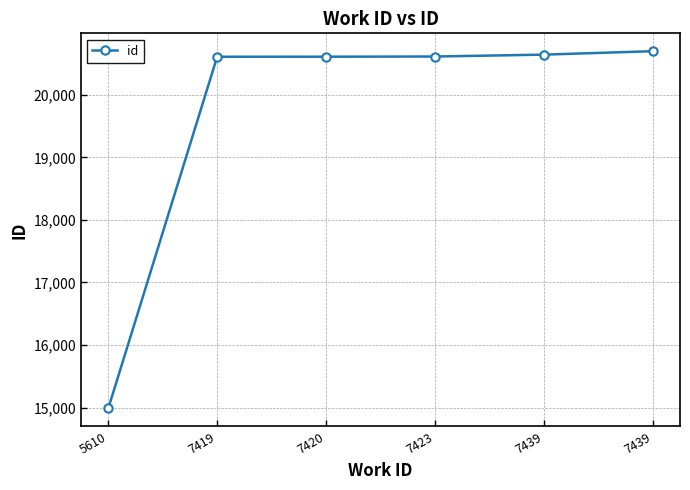

List the labels in order of value, largest first.

7439, 7439, 7423, 7420, 7419, 5610